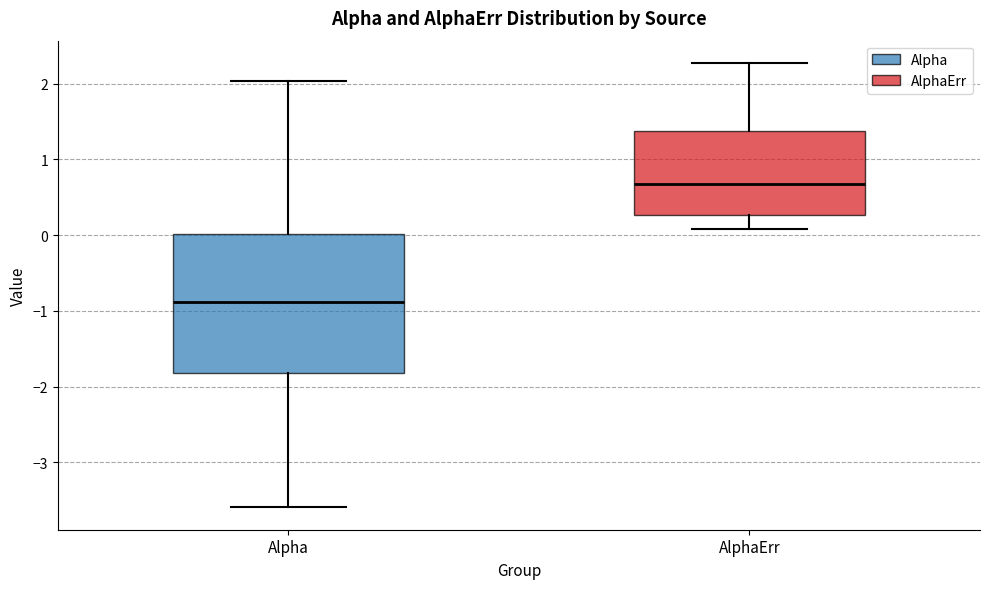

Which box is the tallest, from its lower edge to its upper edge?

Alpha